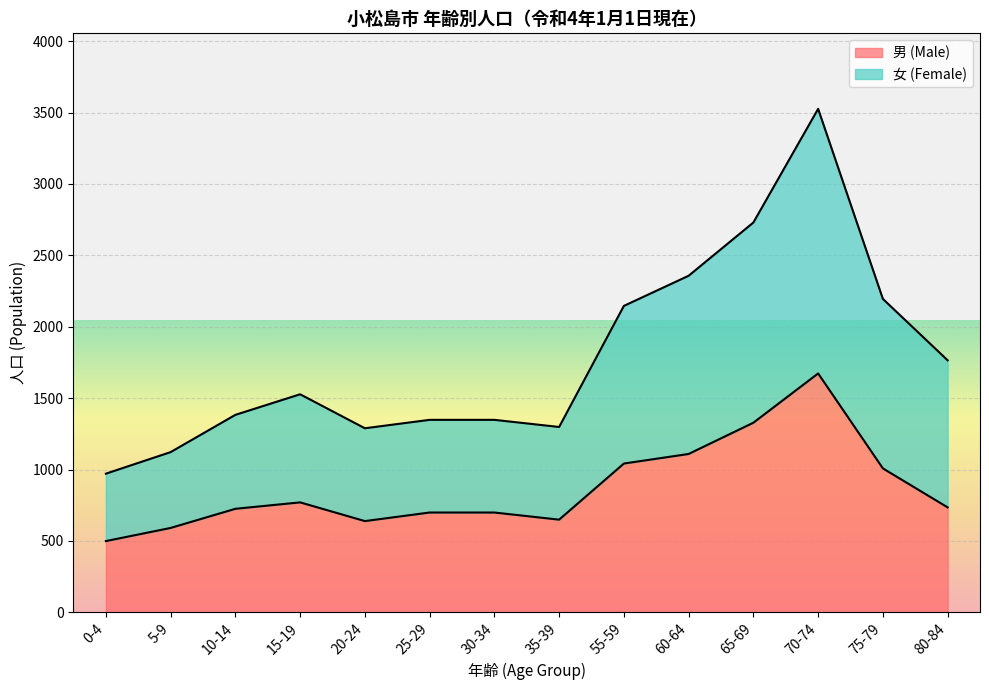

True or false: 女 (Female) and 男 (Male) intersect in this chart.

False